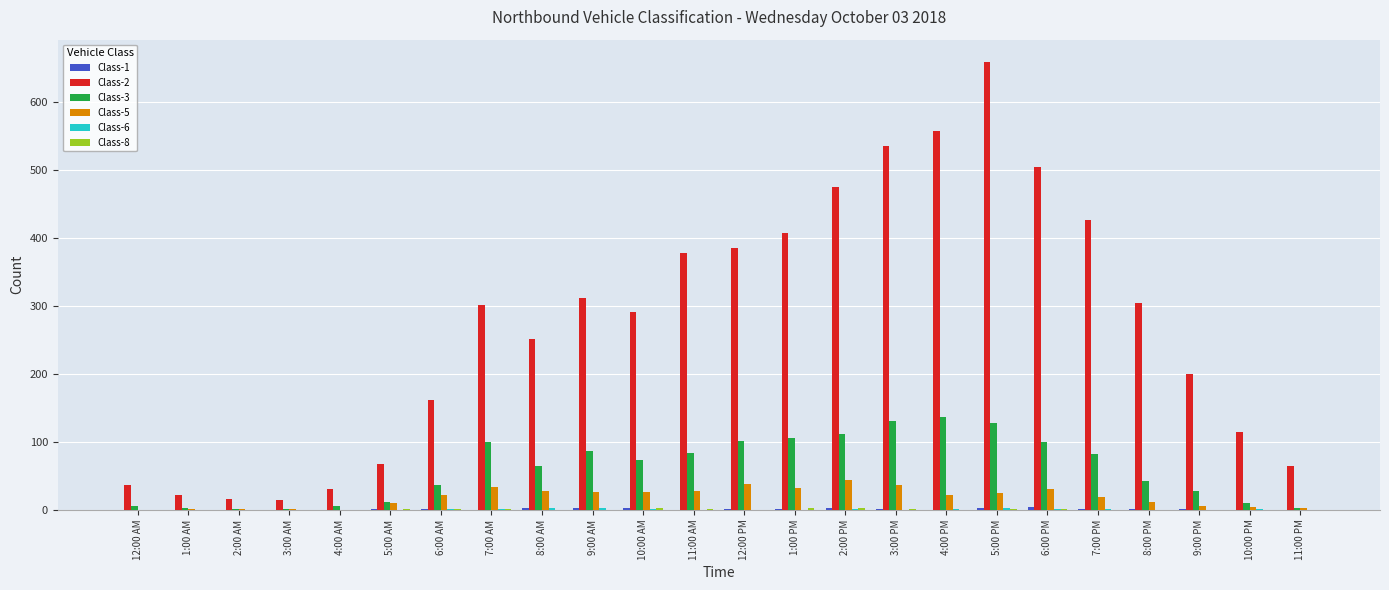

Which series has the largest total across all categories?

Class-2